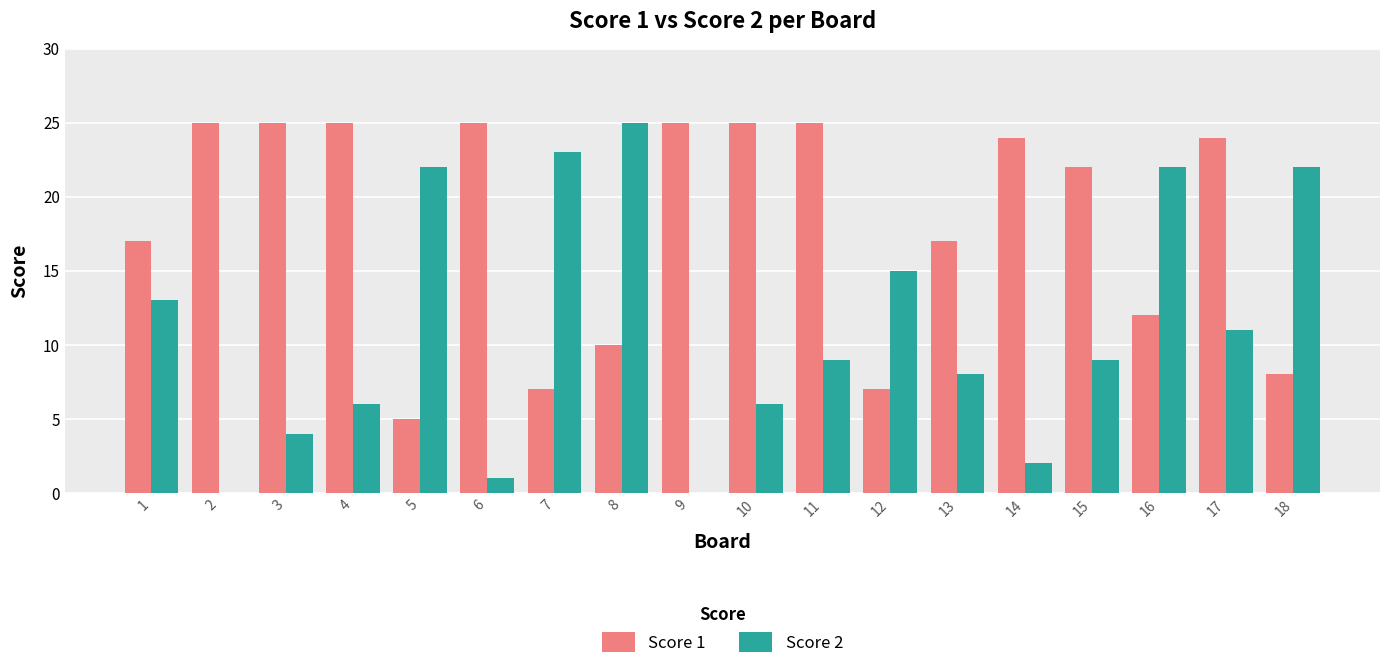

True or false: Score 1 has a value of 13 at 9.

False